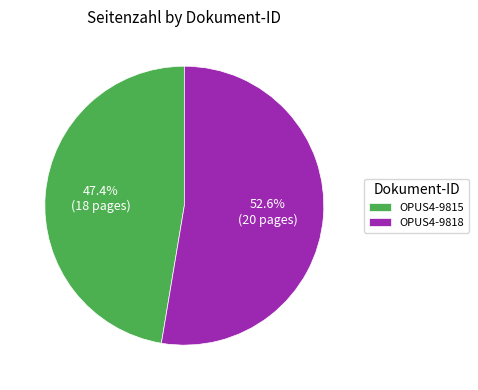

The OPUS4-9818 slice represents 64% of the pie. True or false?

False